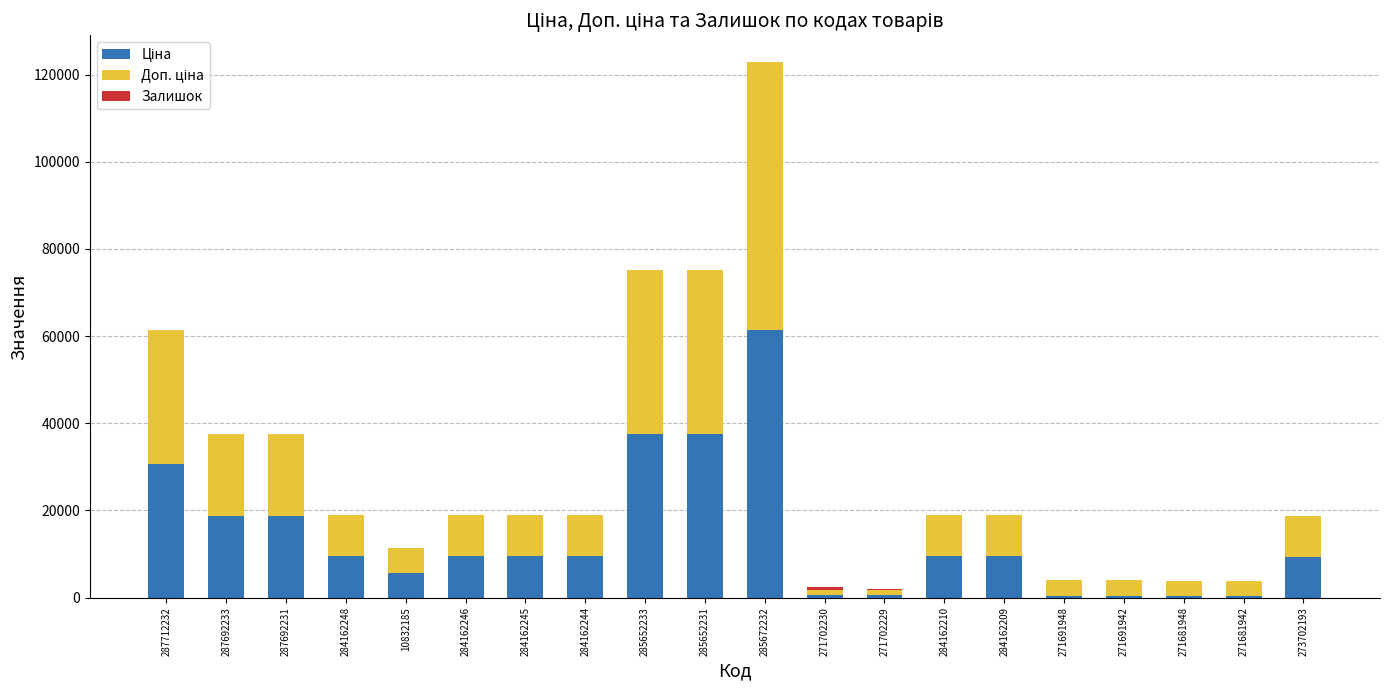

At which category is the sum across all series the highest?

285672232